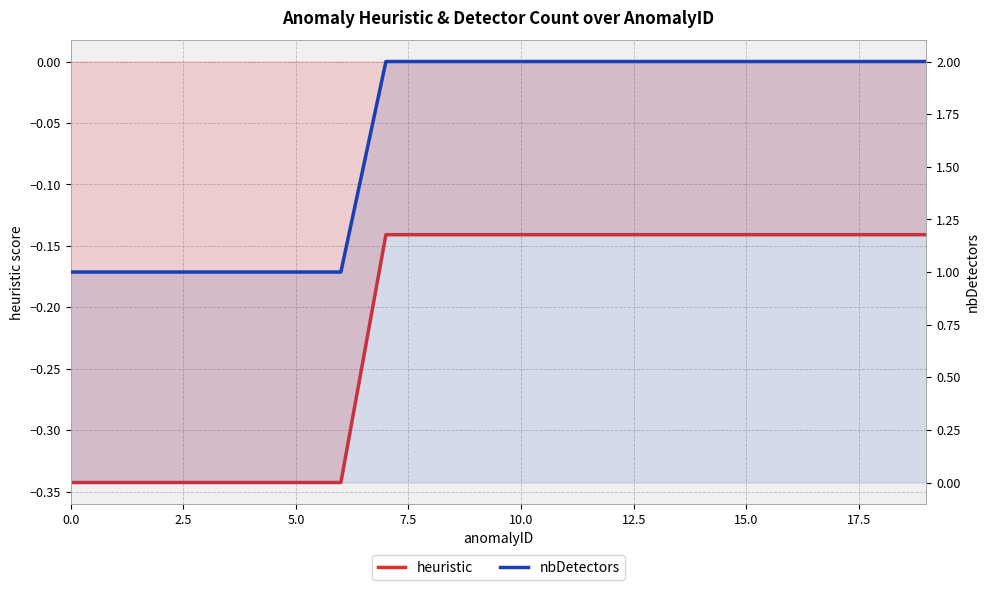

What is the sum of all nbDetectors values?

33.0